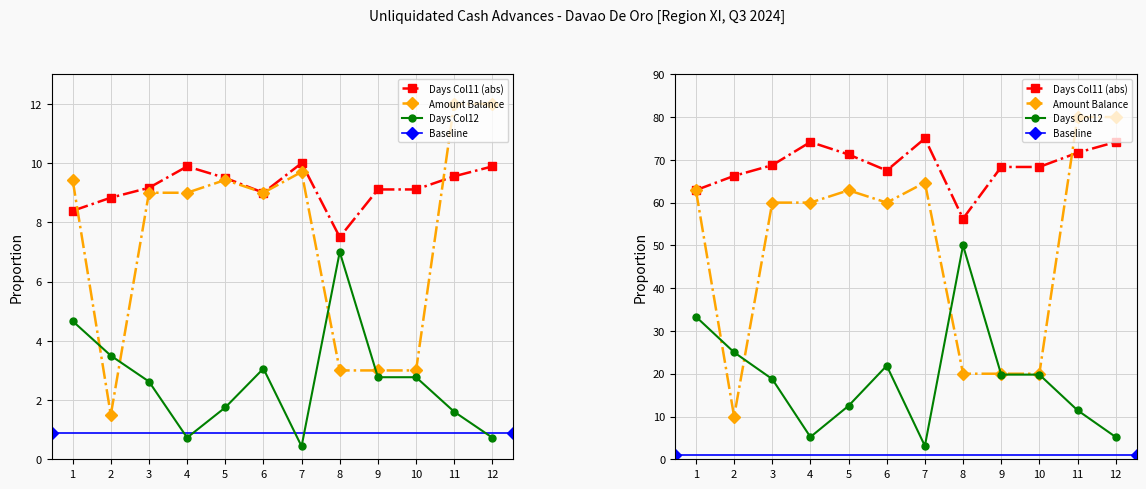

True or false: Days Col12 has more than 2 interior local peaks.

False